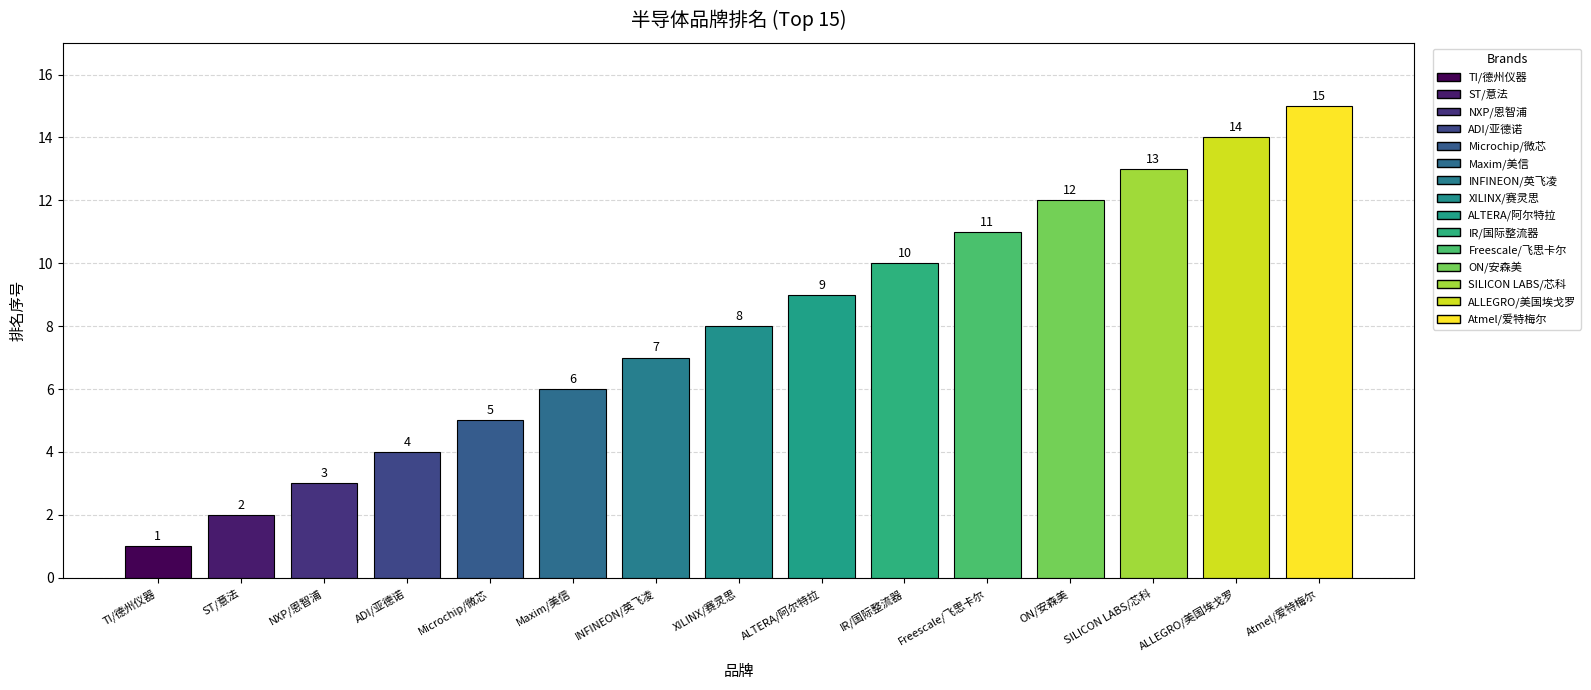

How many values are below 8?

7